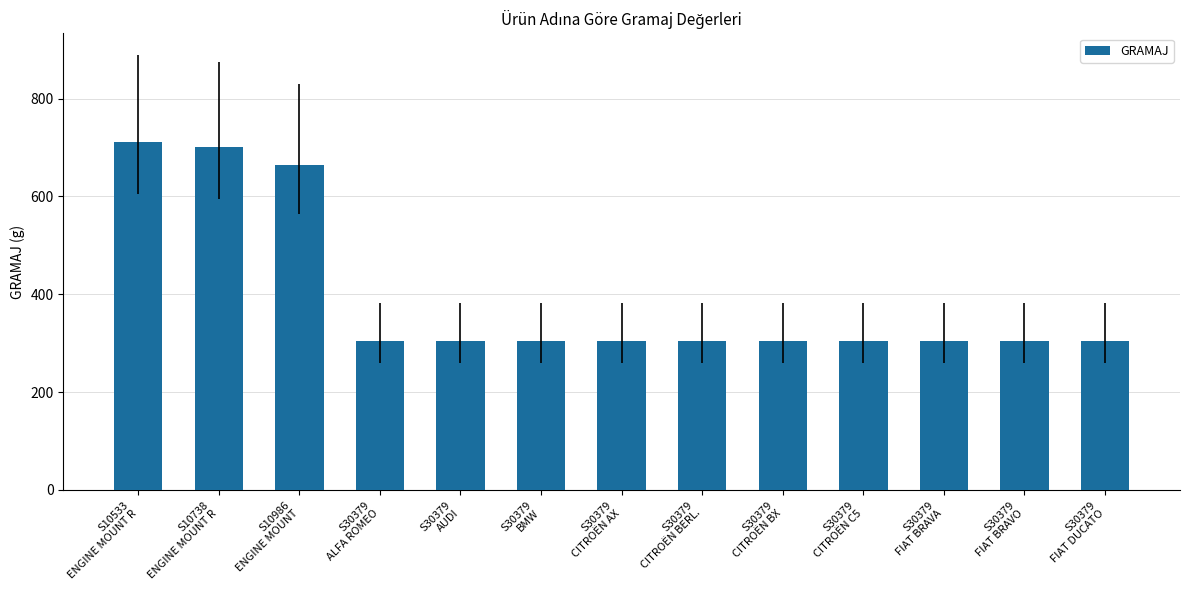

Which category has the highest value across all series?

S10533
ENGINE MOUNT R